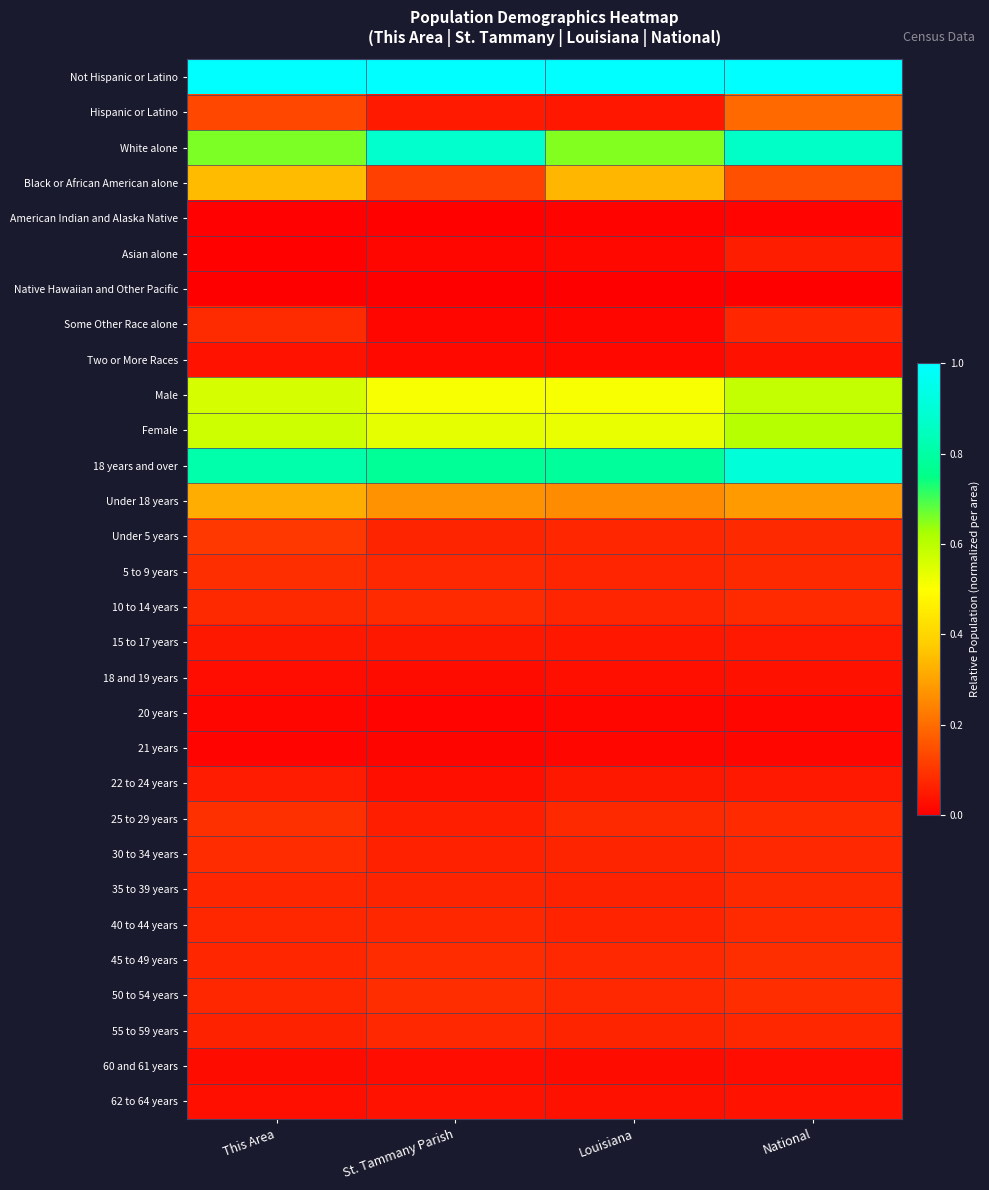

Rank the series by their maximum value, from highest to lowest.

Not Hispanic or Latino, 18 years and over, White alone, Female, Male, Black or African American alone, Under 18 years, Hispanic or Latino, Under 5 years, 25 to 29 years, 5 to 9 years, 45 to 49 years, 50 to 54 years, 30 to 34 years, Some Other Race alone, 40 to 44 years, 10 to 14 years, 35 to 39 years, 55 to 59 years, Asian alone, 22 to 24 years, 15 to 17 years, 62 to 64 years, Two or More Races, 18 and 19 years, 60 and 61 years, 20 years, 21 years, American Indian and Alaska Native, Native Hawaiian and Other Pacific